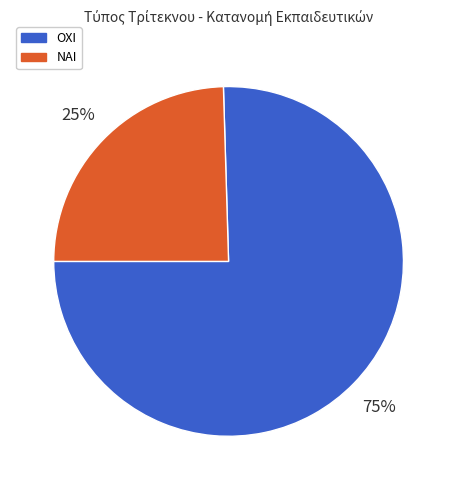

Which slice represents more than half of the pie?

ΟΧΙ